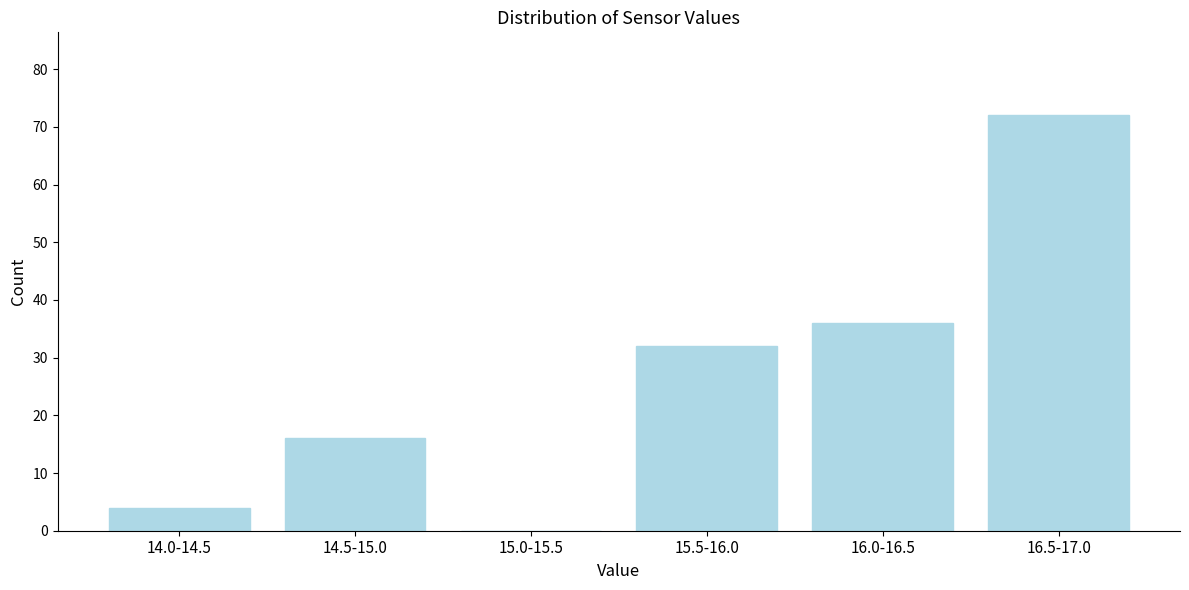

Reading right to left, transcribe all the data shown in this chart.

16.5-17.0=72	16.0-16.5=36	15.5-16.0=32	15.0-15.5=0	14.5-15.0=16	14.0-14.5=4